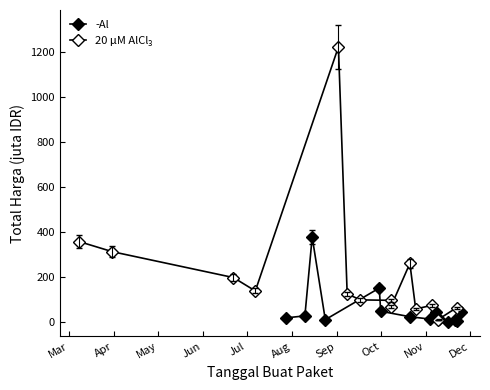

How many categories are shown in the chart?

14